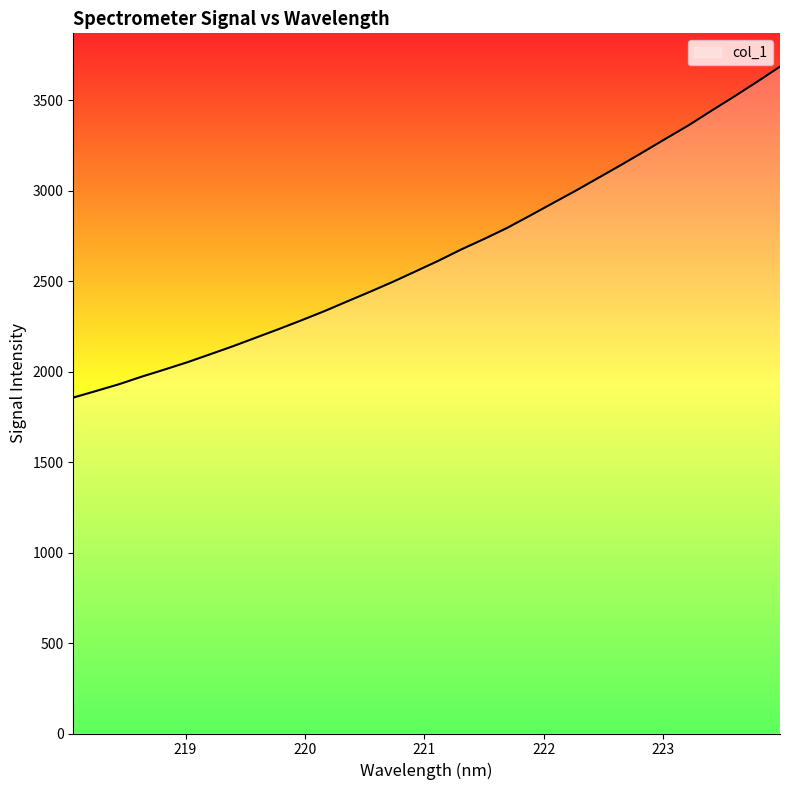

What is the greatest value displayed?

3686.8